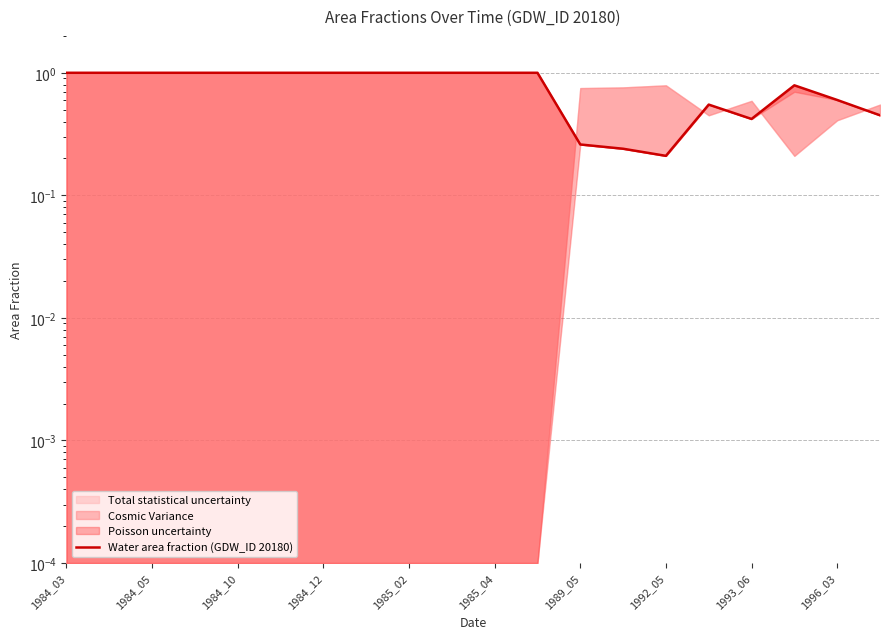

The chart shows a value of 1.0 at 1985_04. True or false?

True